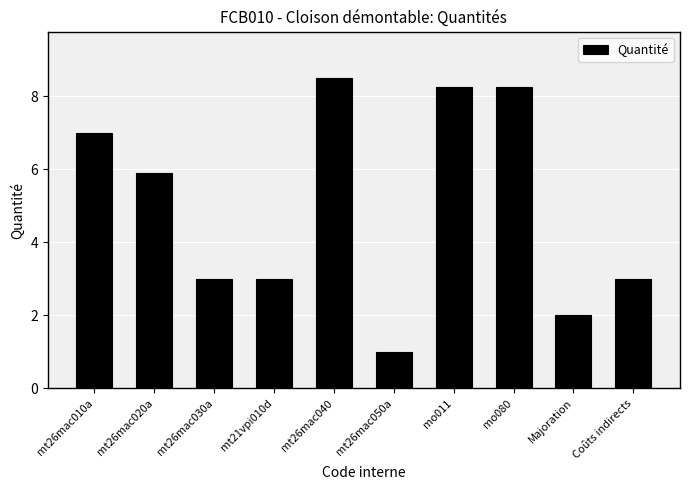

What is the change in value from mt26mac020a to mt26mac050a?

-4.9